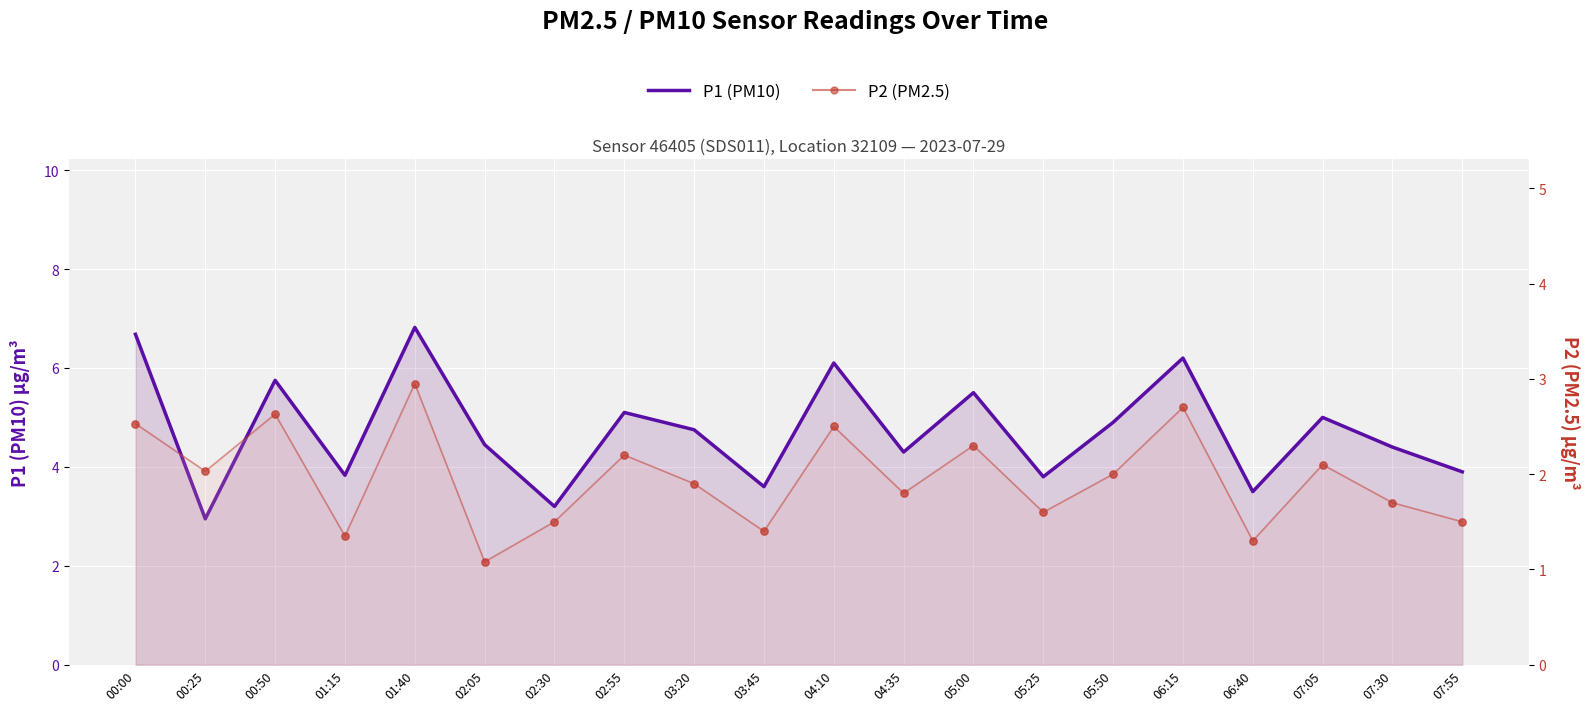

Which series has the widest spread of Y values?

P1 (PM10)